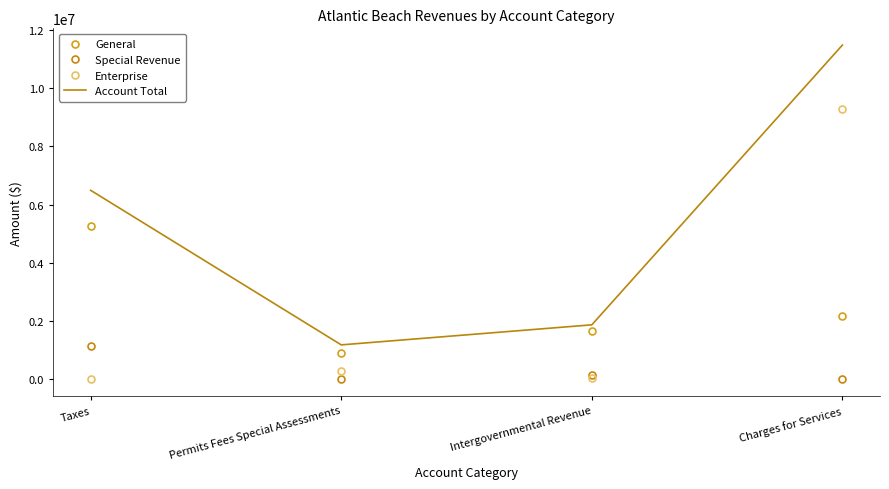

At which category does the chart reach its minimum across all series?

Permits Fees Special Assessments